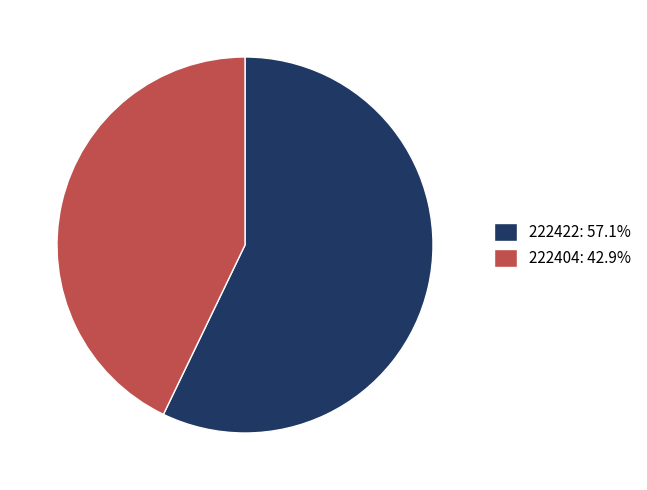

Does any single category account for the majority?

Yes